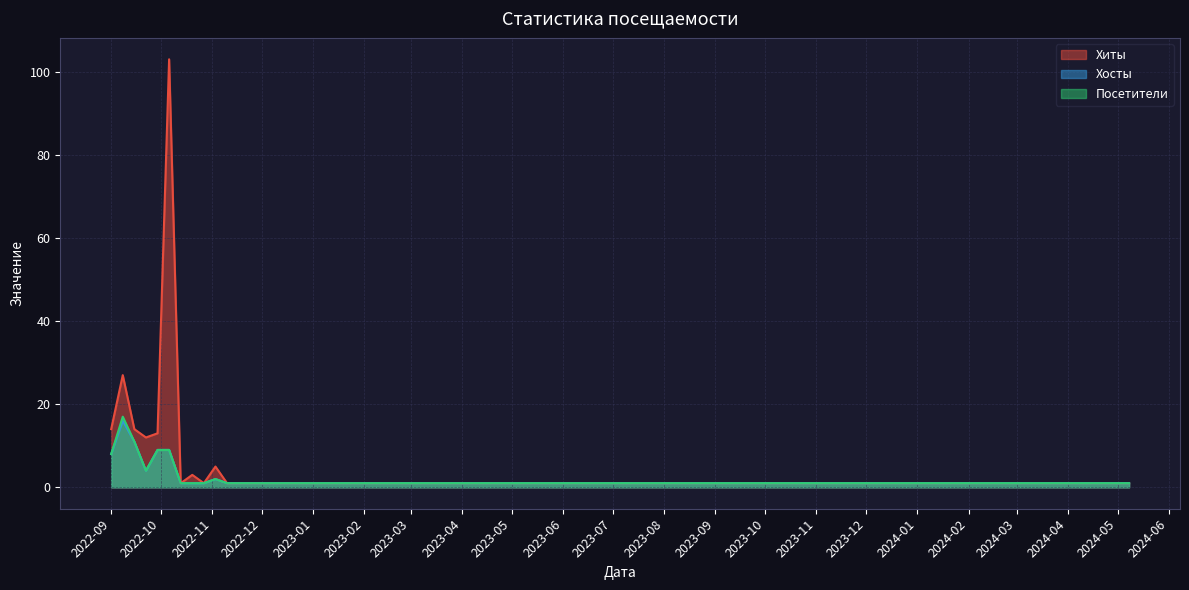

What is the difference between the highest and lowest values at 2022-09-08?

11